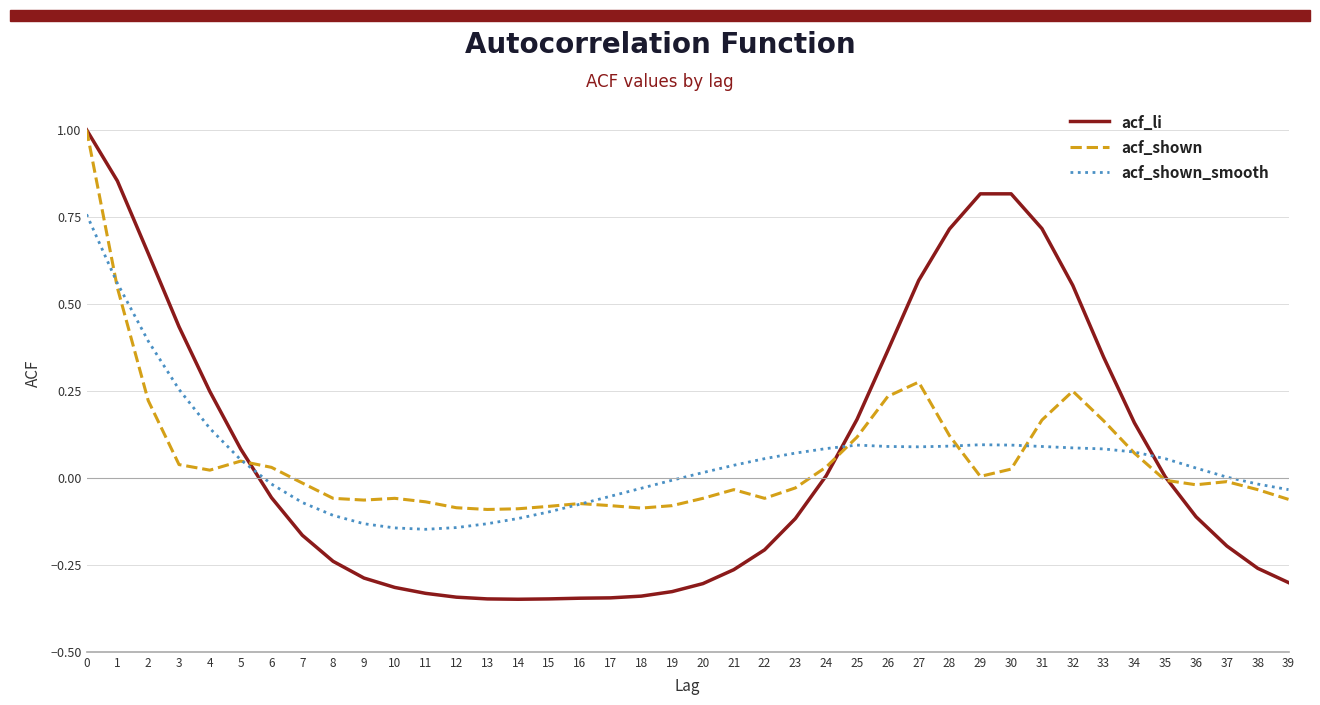

Is it true that acf_shown_smooth equals 0.0 at 36?

True